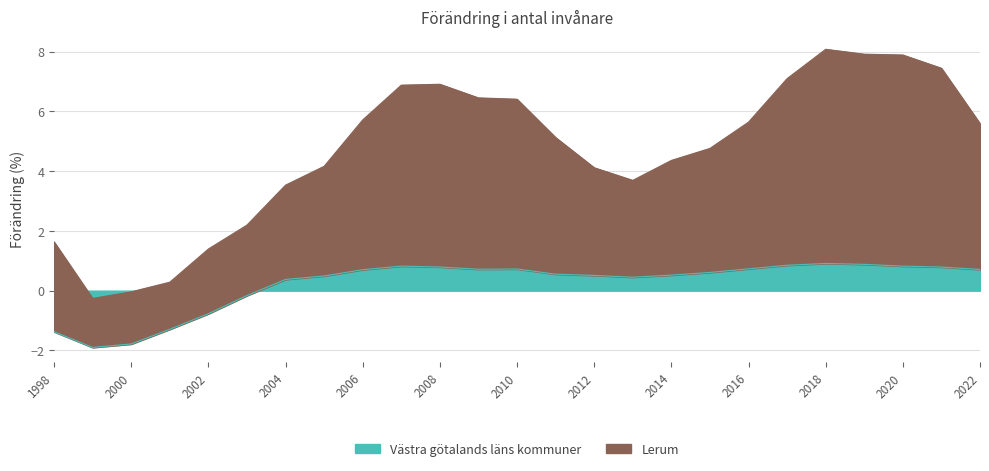

Where is the first local minimum?

1999